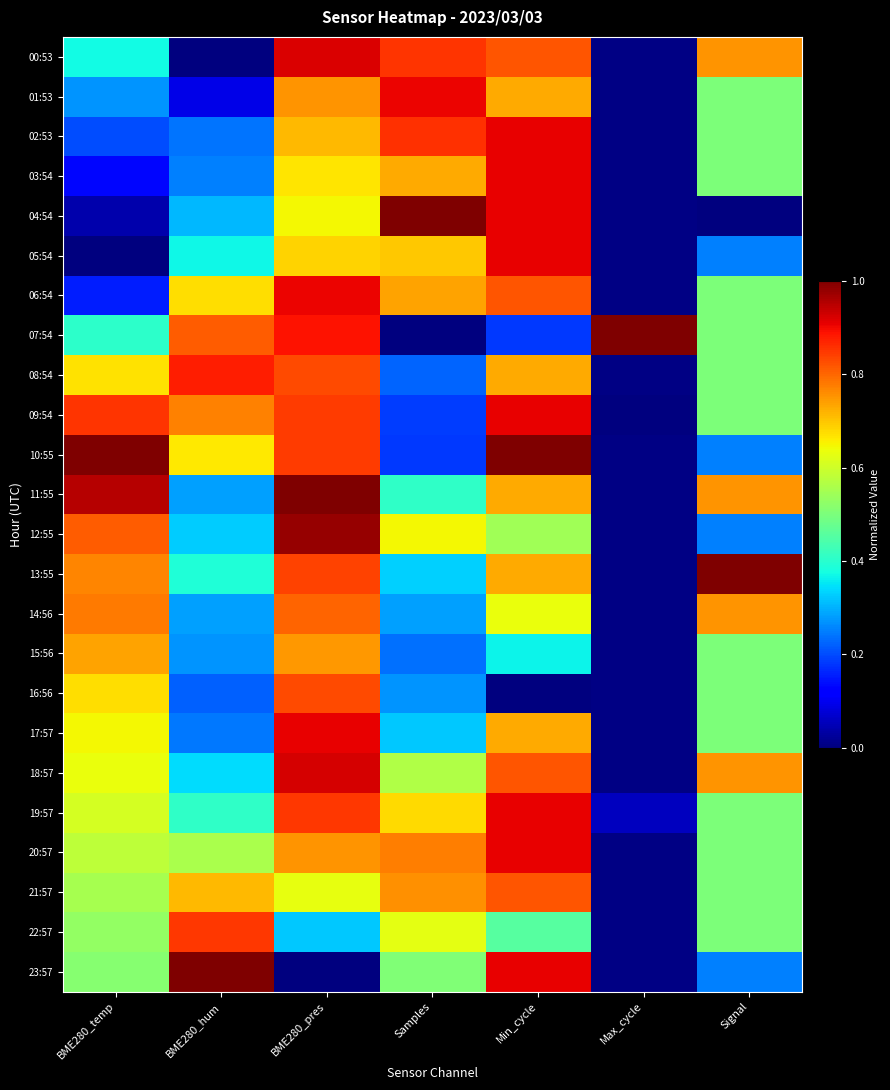

Reading left to right, extract all data points from this chart.

00:53: BME280_temp=0.4	BME280_hum=0.0	BME280_pres=0.9	Samples=0.9	Min_cycle=0.8	Max_cycle=0.0	Signal=0.8
01:53: BME280_temp=0.3	BME280_hum=0.1	BME280_pres=0.8	Samples=0.9	Min_cycle=0.7	Max_cycle=0.0	Signal=0.5
02:53: BME280_temp=0.2	BME280_hum=0.2	BME280_pres=0.7	Samples=0.9	Min_cycle=0.9	Max_cycle=0.0	Signal=0.5
03:54: BME280_temp=0.1	BME280_hum=0.3	BME280_pres=0.7	Samples=0.7	Min_cycle=0.9	Max_cycle=0.0	Signal=0.5
04:54: BME280_temp=0.0	BME280_hum=0.3	BME280_pres=0.6	Samples=1.0	Min_cycle=0.9	Max_cycle=0.0	Signal=0.0
05:54: BME280_temp=0.0	BME280_hum=0.4	BME280_pres=0.7	Samples=0.7	Min_cycle=0.9	Max_cycle=0.0	Signal=0.2
06:54: BME280_temp=0.2	BME280_hum=0.7	BME280_pres=0.9	Samples=0.7	Min_cycle=0.8	Max_cycle=0.0	Signal=0.5
07:54: BME280_temp=0.4	BME280_hum=0.8	BME280_pres=0.9	Samples=0.0	Min_cycle=0.2	Max_cycle=1.0	Signal=0.5
08:54: BME280_temp=0.7	BME280_hum=0.9	BME280_pres=0.8	Samples=0.2	Min_cycle=0.7	Max_cycle=0.0	Signal=0.5
09:54: BME280_temp=0.9	BME280_hum=0.8	BME280_pres=0.8	Samples=0.2	Min_cycle=0.9	Max_cycle=0.0	Signal=0.5
10:55: BME280_temp=1.0	BME280_hum=0.7	BME280_pres=0.8	Samples=0.2	Min_cycle=1.0	Max_cycle=0.0	Signal=0.2
11:55: BME280_temp=1.0	BME280_hum=0.3	BME280_pres=1.0	Samples=0.4	Min_cycle=0.7	Max_cycle=0.0	Signal=0.8
12:55: BME280_temp=0.8	BME280_hum=0.3	BME280_pres=1.0	Samples=0.6	Min_cycle=0.5	Max_cycle=0.0	Signal=0.2
13:55: BME280_temp=0.8	BME280_hum=0.4	BME280_pres=0.8	Samples=0.3	Min_cycle=0.7	Max_cycle=0.0	Signal=1.0
14:56: BME280_temp=0.8	BME280_hum=0.3	BME280_pres=0.8	Samples=0.3	Min_cycle=0.6	Max_cycle=0.0	Signal=0.8
15:56: BME280_temp=0.7	BME280_hum=0.3	BME280_pres=0.7	Samples=0.2	Min_cycle=0.4	Max_cycle=0.0	Signal=0.5
16:56: BME280_temp=0.7	BME280_hum=0.2	BME280_pres=0.8	Samples=0.3	Min_cycle=0.0	Max_cycle=0.0	Signal=0.5
17:57: BME280_temp=0.6	BME280_hum=0.2	BME280_pres=0.9	Samples=0.3	Min_cycle=0.7	Max_cycle=0.0	Signal=0.5
18:57: BME280_temp=0.6	BME280_hum=0.3	BME280_pres=0.9	Samples=0.6	Min_cycle=0.8	Max_cycle=0.0	Signal=0.8
19:57: BME280_temp=0.6	BME280_hum=0.4	BME280_pres=0.9	Samples=0.7	Min_cycle=0.9	Max_cycle=0.1	Signal=0.5
20:57: BME280_temp=0.6	BME280_hum=0.6	BME280_pres=0.8	Samples=0.8	Min_cycle=0.9	Max_cycle=0.0	Signal=0.5
21:57: BME280_temp=0.6	BME280_hum=0.7	BME280_pres=0.6	Samples=0.8	Min_cycle=0.8	Max_cycle=0.0	Signal=0.5
22:57: BME280_temp=0.5	BME280_hum=0.8	BME280_pres=0.3	Samples=0.6	Min_cycle=0.5	Max_cycle=0.0	Signal=0.5
23:57: BME280_temp=0.5	BME280_hum=1.0	BME280_pres=0.0	Samples=0.5	Min_cycle=0.9	Max_cycle=0.0	Signal=0.2